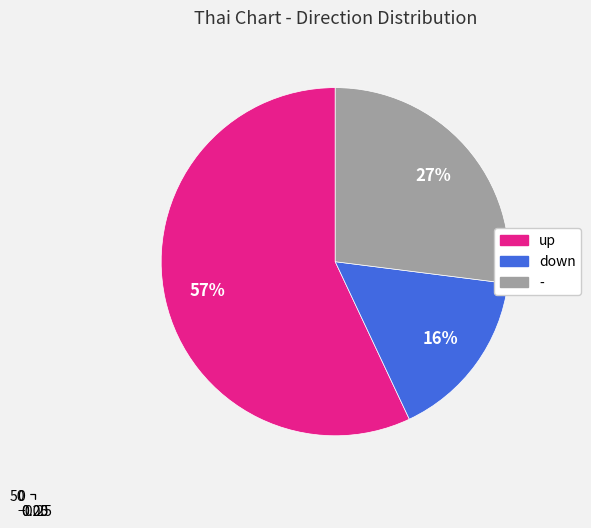

To the nearest percent, what is the average slice percentage?

33%